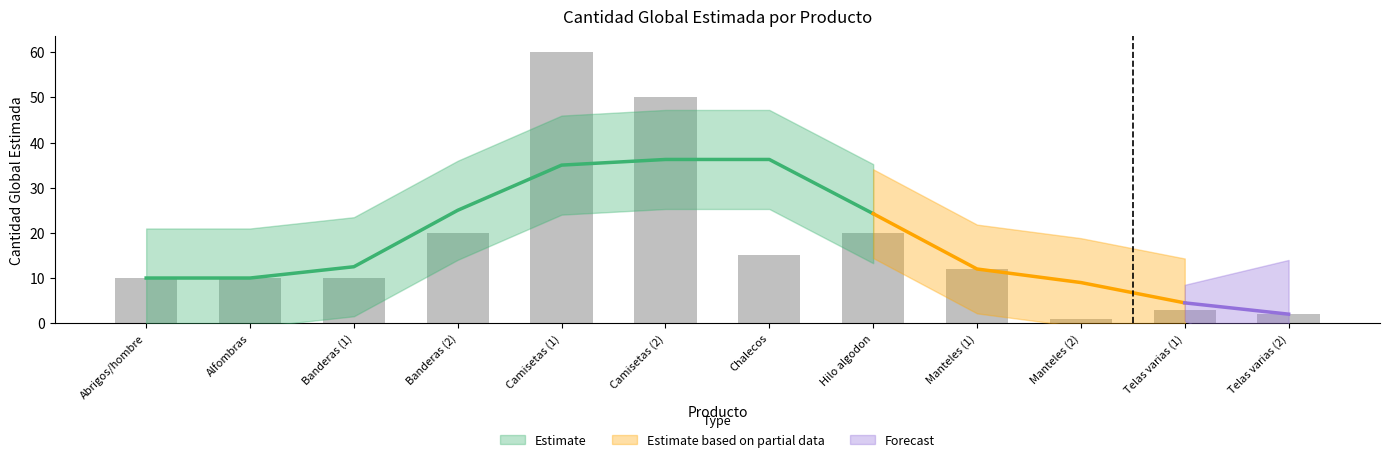

Is it true that the value at Camisetas (1) is 60?

True